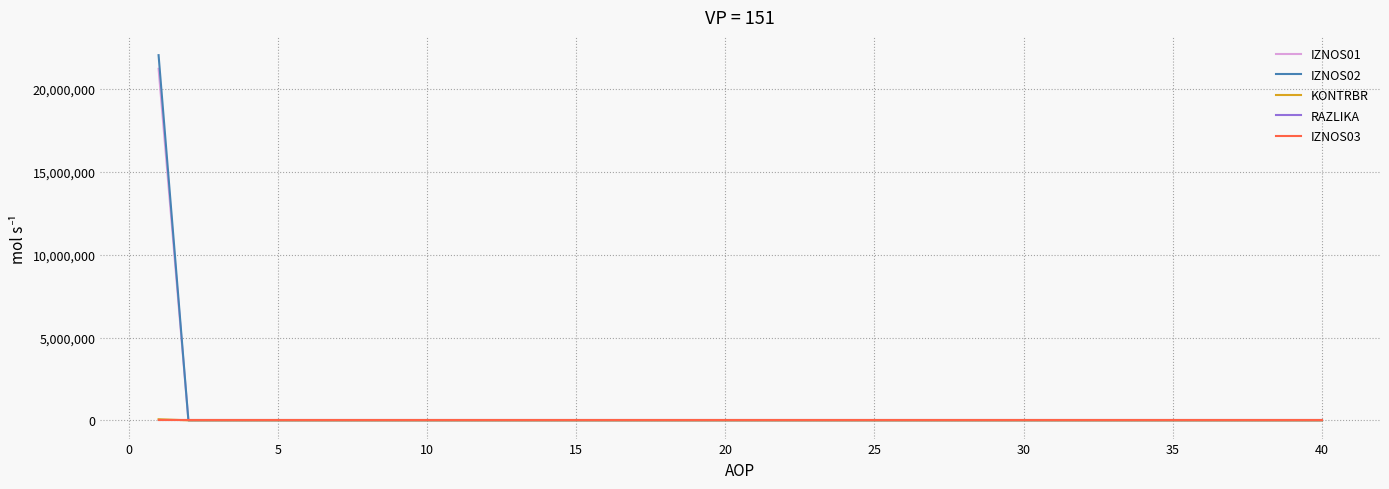

Which series has the widest spread of values?

IZNOS02